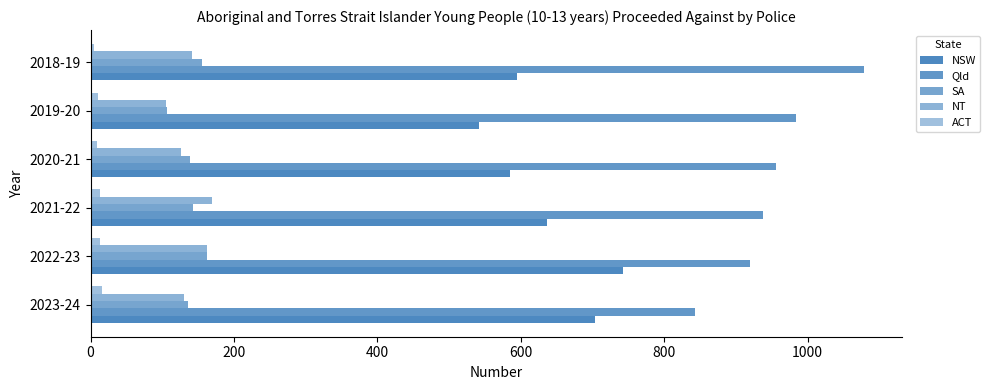

Reading right to left, list all the values displayed in this chart.

NSW: 595	542	585	636	742	704
Qld: 1078	984	956	937	919	843
SA: 156	106	138	143	162	136
NT: 141	105	126	169	163	130
ACT: 5	11	9	13	13	16